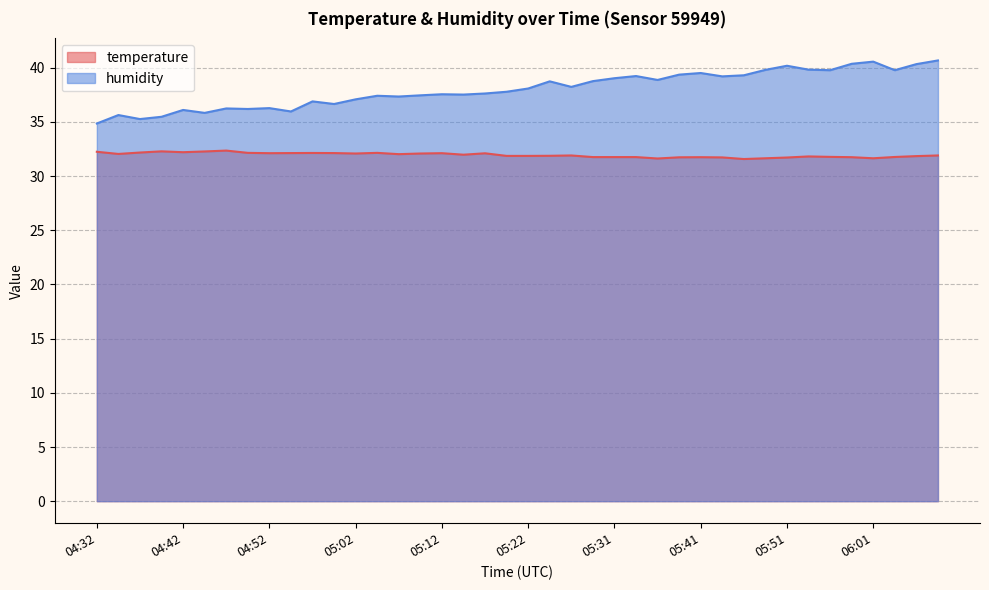

True or false: temperature has more than 1 points higher than both neighbors.

True